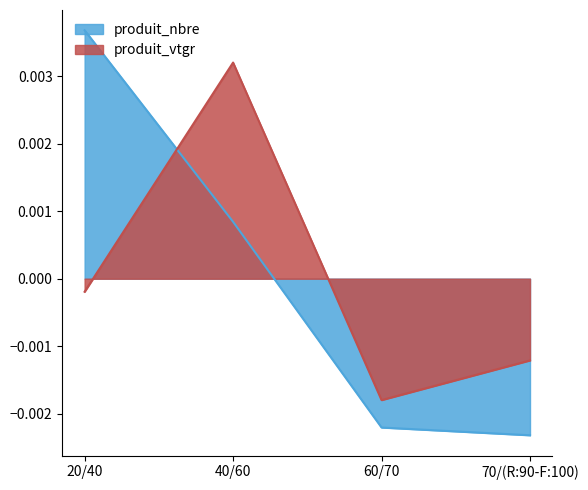

List the series in order of their overall mean, lowest first.

produit_nbre, produit_vtgr